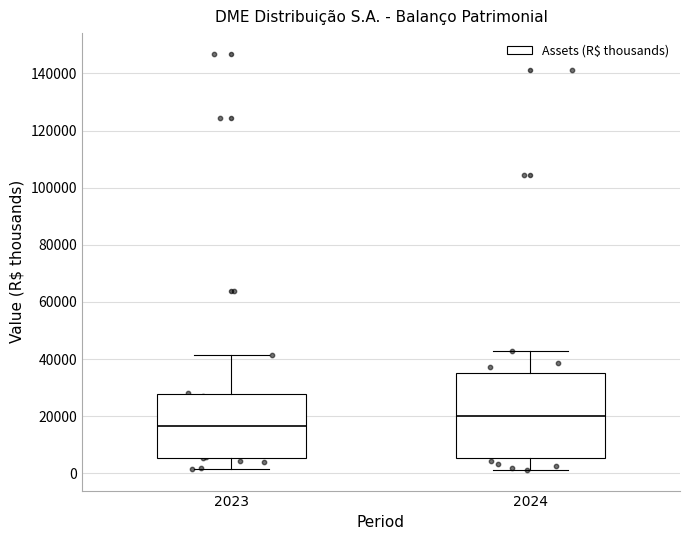

Which box's median line is the highest?

2024